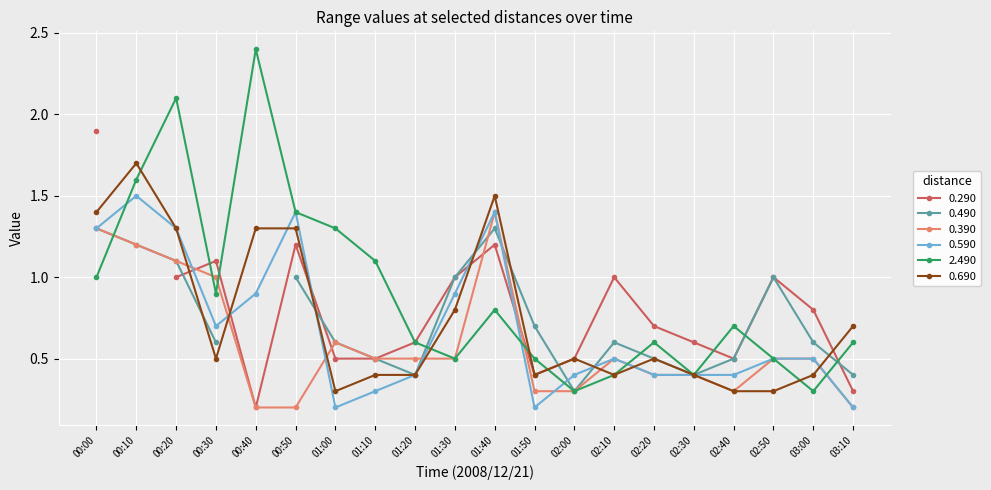

Where is the first local maximum for 0.690?

00:10